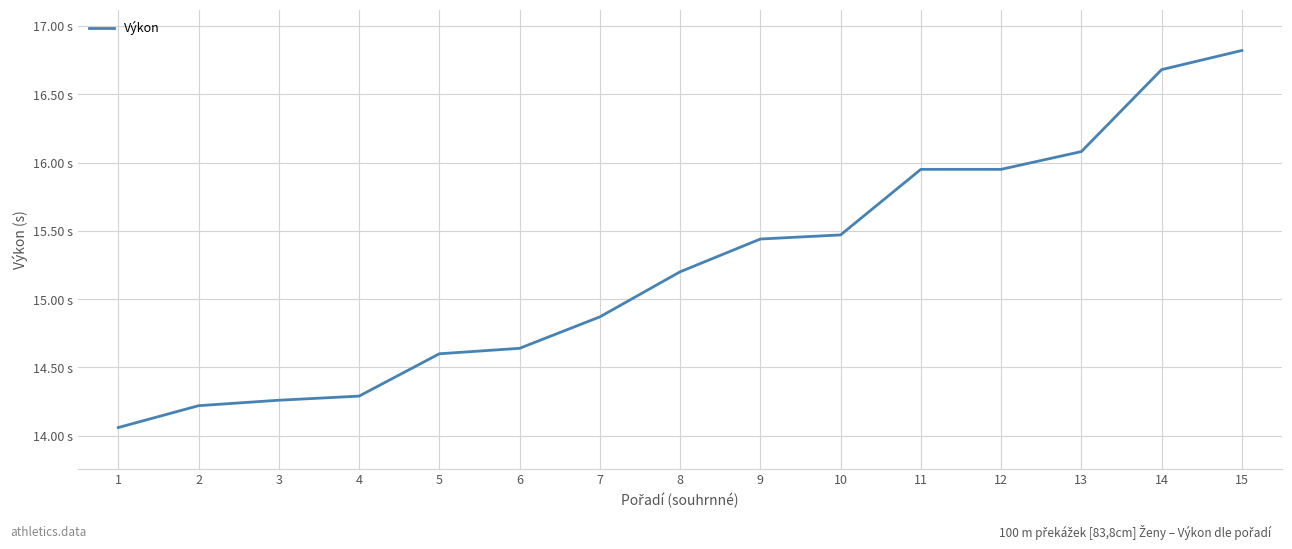

Does the chart have visible grid lines?

Yes